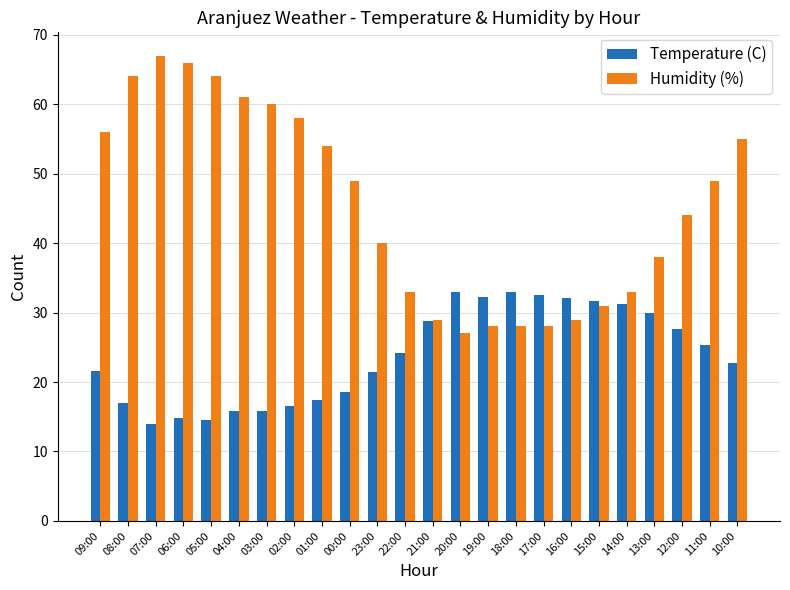

List the series in order of their overall mean, lowest first.

Temperature (C), Humidity (%)